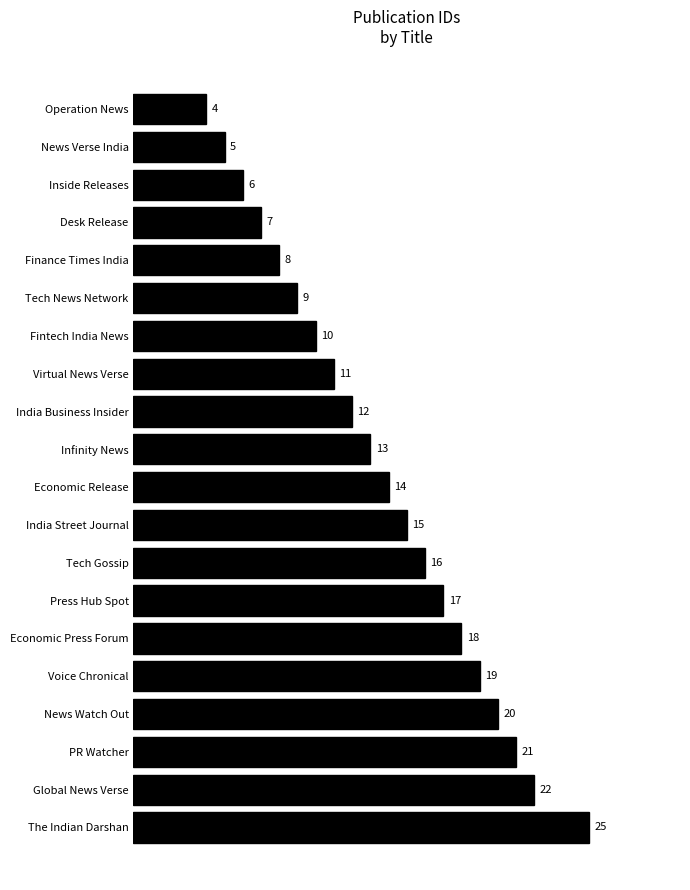

Reading top to bottom, list all the values displayed in this chart.

4	5	6	7	8	9	10	11	12	13	14	15	16	17	18	19	20	21	22	25